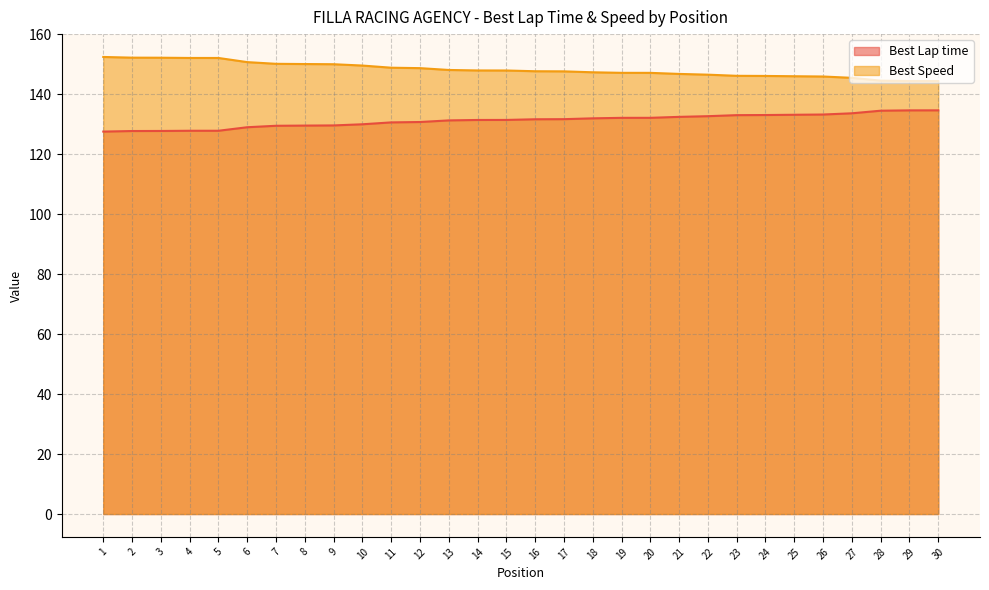

What is the difference between the second highest and minimum values in the Best Lap time series?

7.1